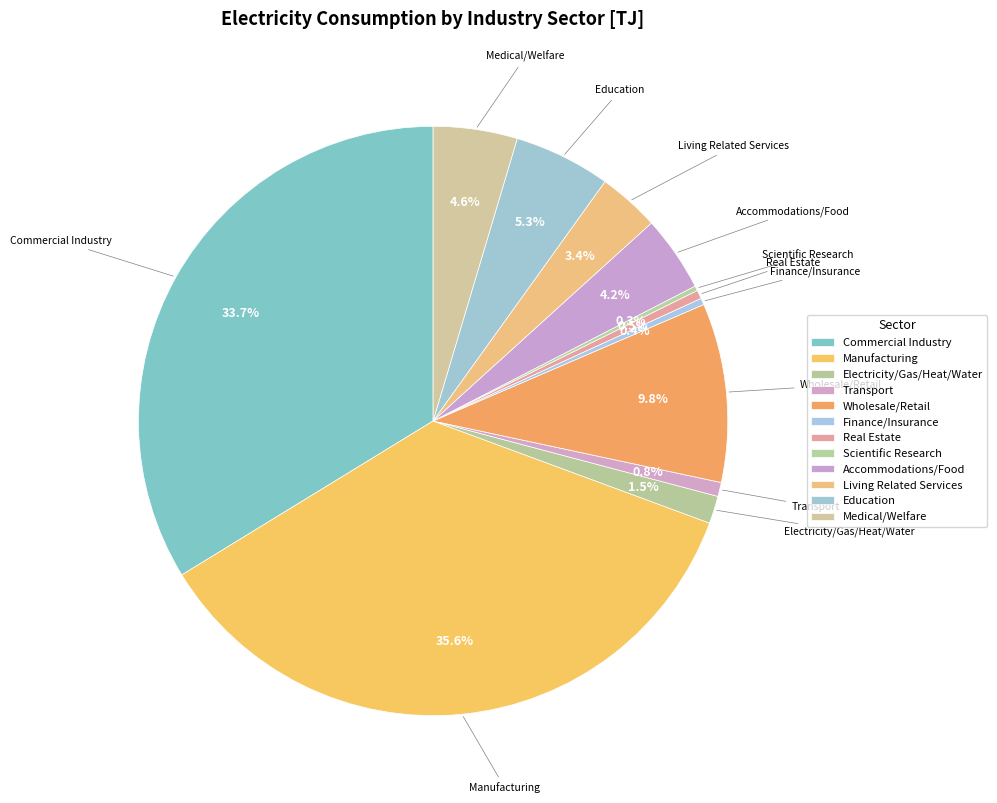

How many segments does this pie chart have?

12